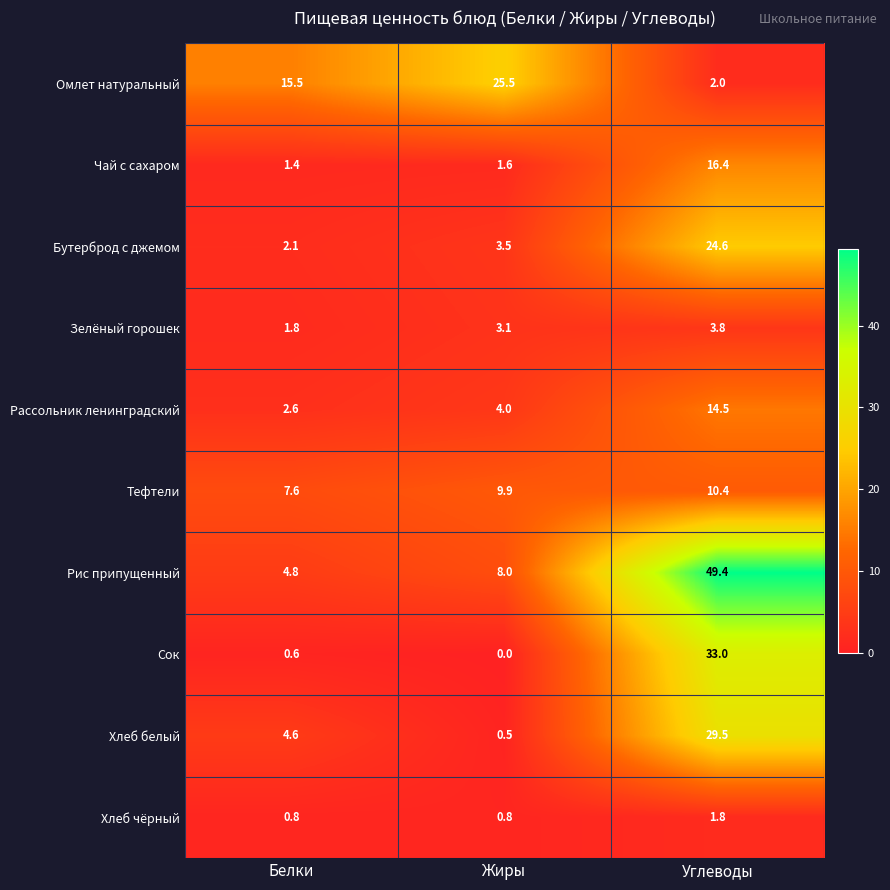

Rank the series by their maximum value, from lowest to highest.

Хлеб чёрный, Зелёный горошек, Тефтели, Рассольник ленинградский, Чай с сахаром, Бутерброд с джемом, Омлет натуральный, Хлеб белый, Сок, Рис припущенный